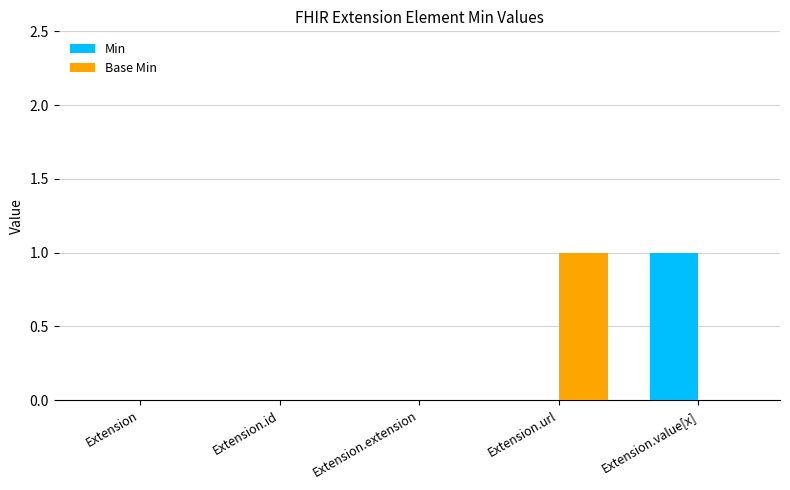

Which series changed the most between Extension and Extension.value[x]?

Min